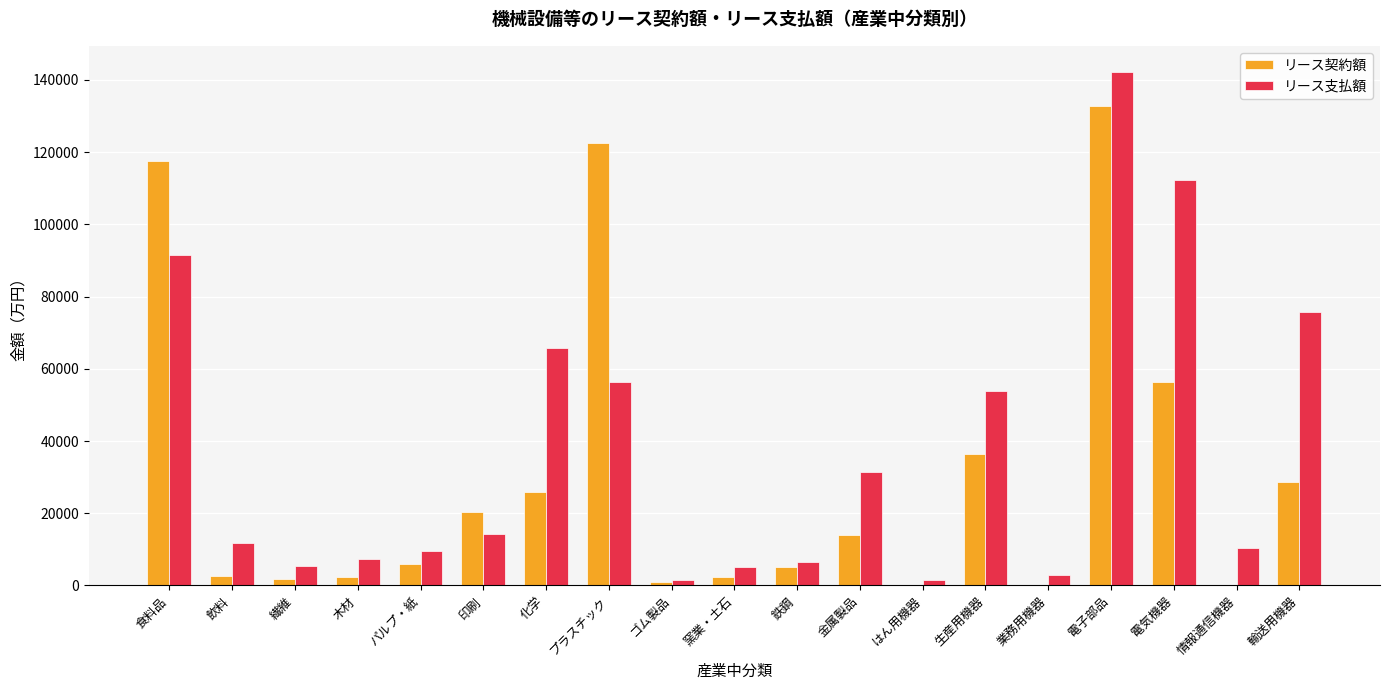

What is the total value across all series at 業務用機器?

2883